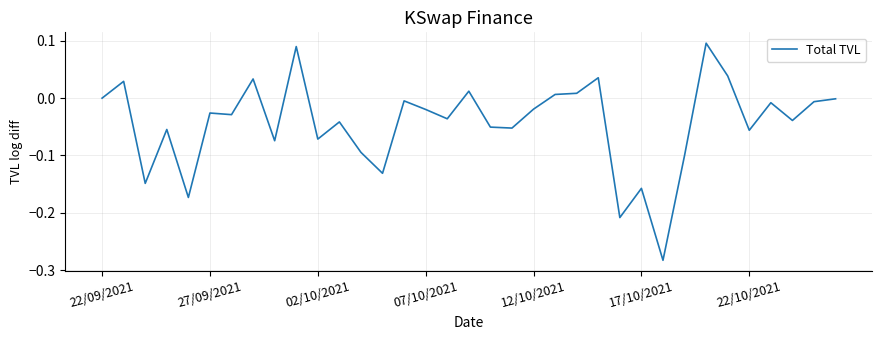

What is the difference between the maximum and minimum values?

0.4